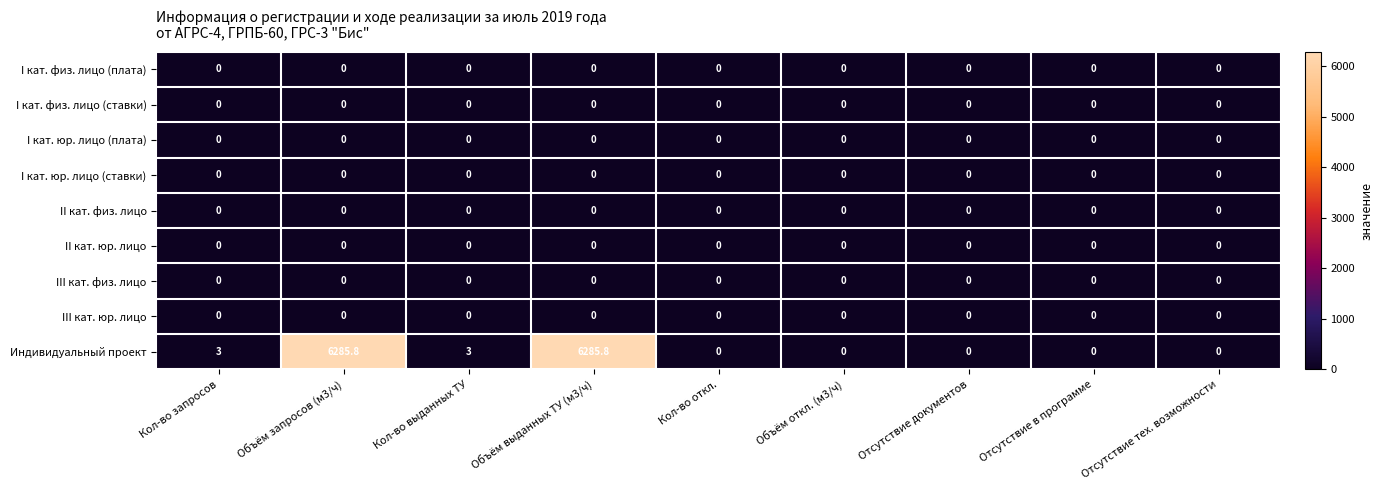

What is the total value across all series at Кол-во выданных ТУ?

3.0